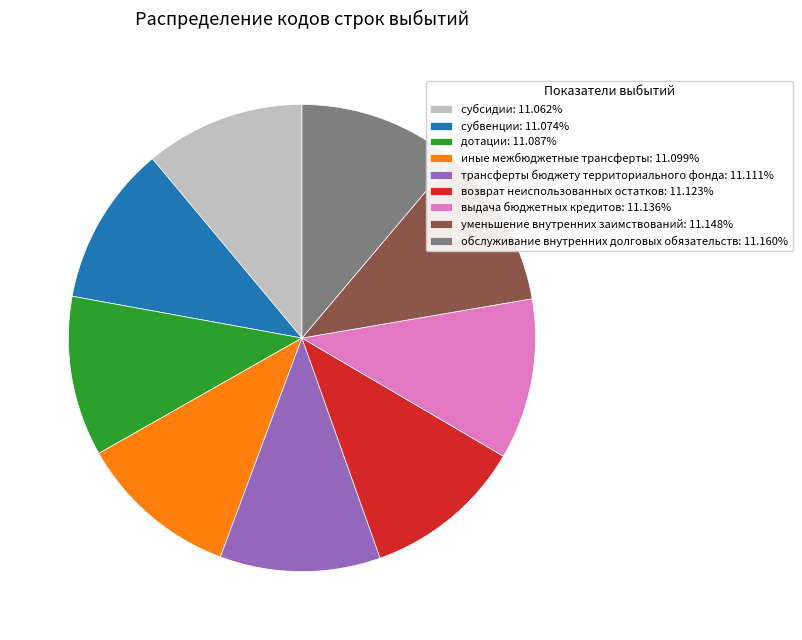

Is there any slice that represents more than half of the pie?

No